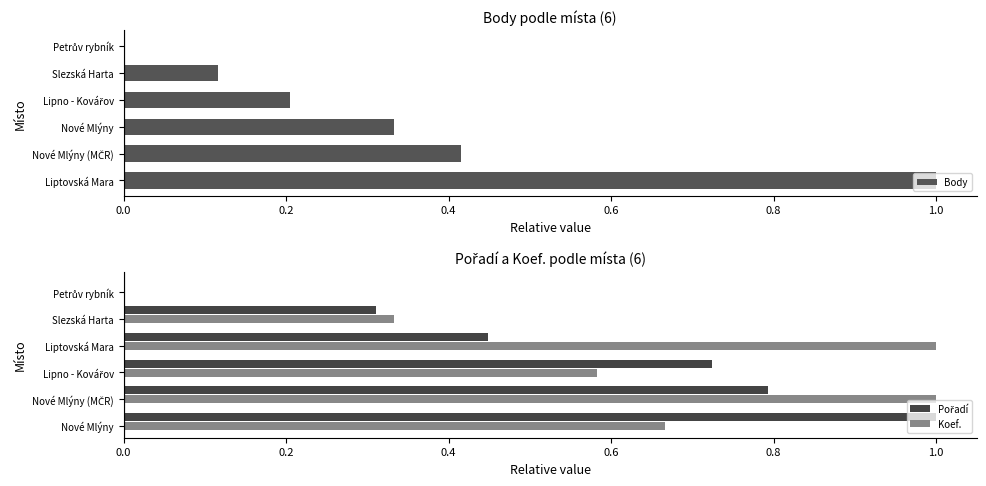

The Koef. series shows 0.2 at Nové Mlýny. True or false?

False